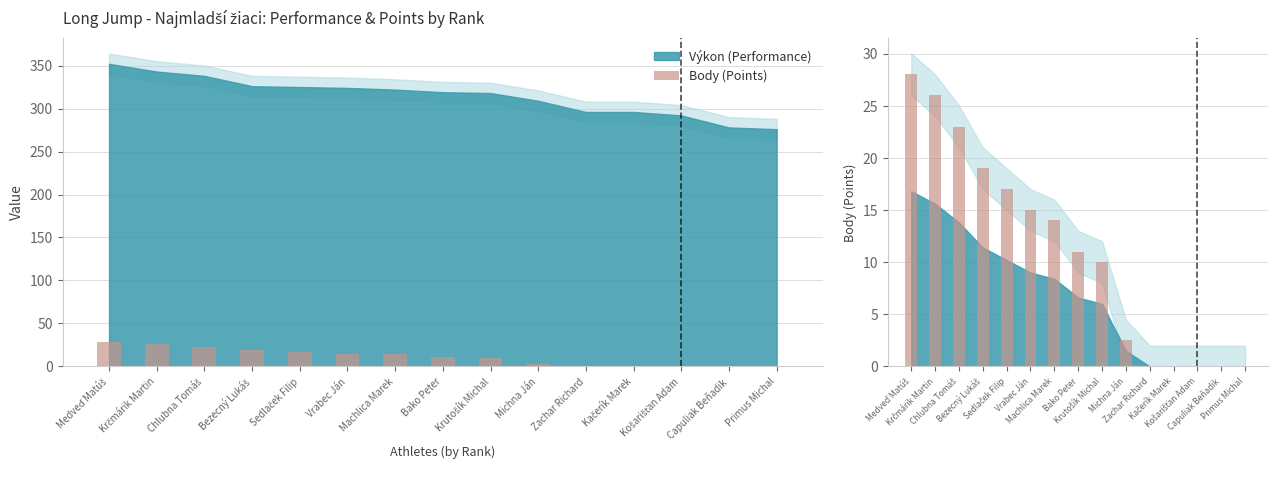

The chart shows a value of 11.0 at Bako Peter. True or false?

True